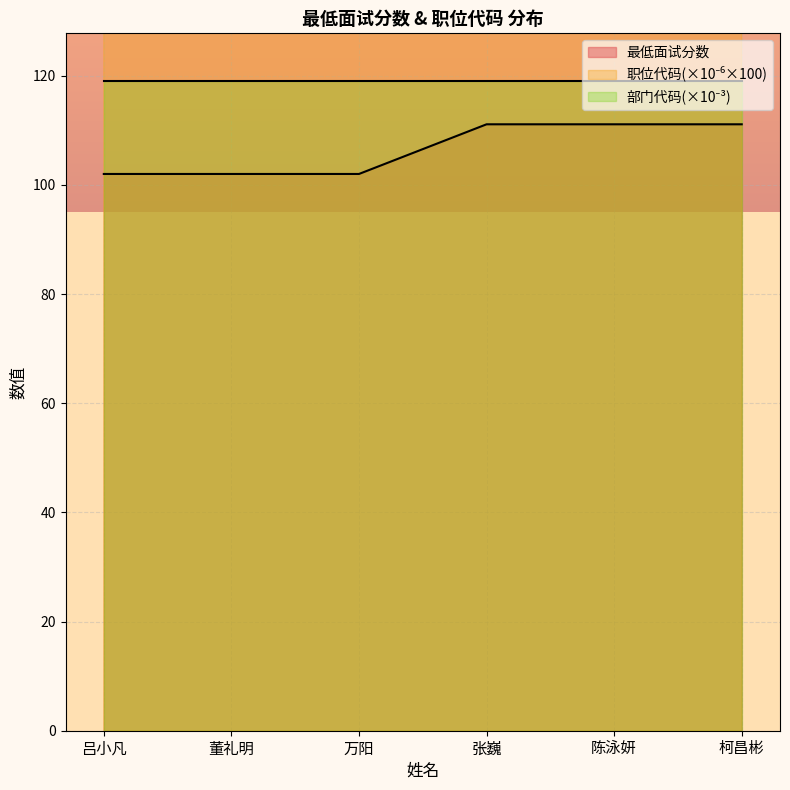

What is the difference between the 职位代码 values at 吕小凡 and 陈泳妍?

9.1